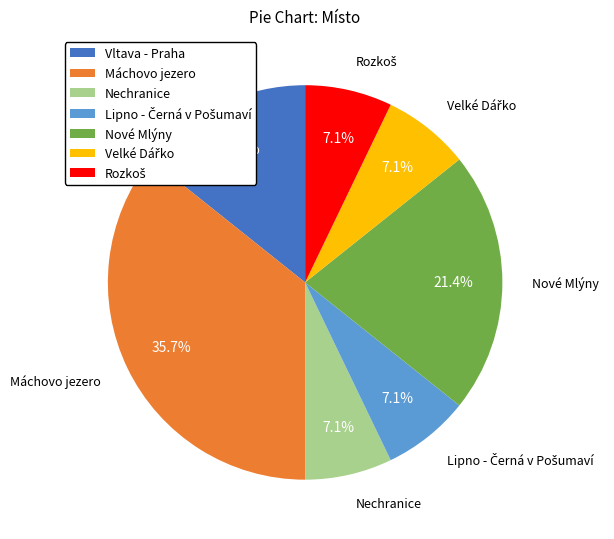

How many slices are in this pie chart?

7